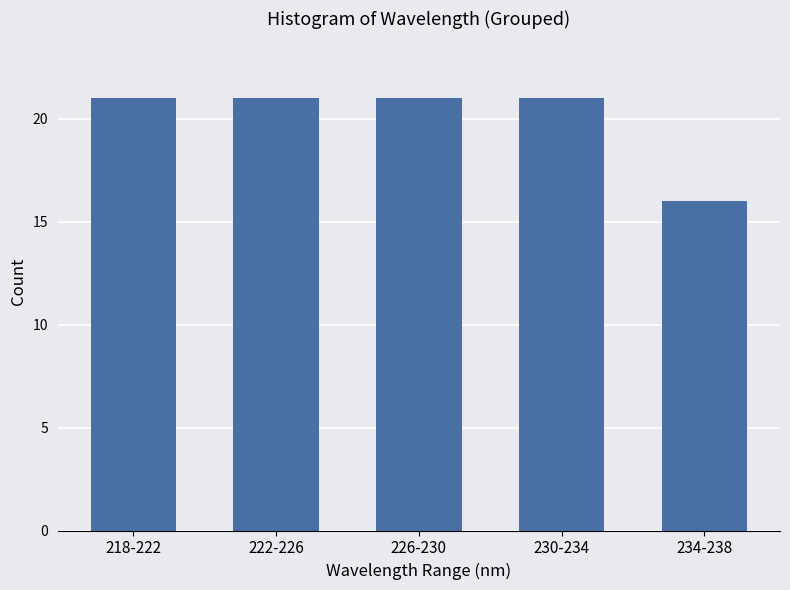

Reading right to left, transcribe all the data shown in this chart.

234-238=16	230-234=21	226-230=21	222-226=21	218-222=21